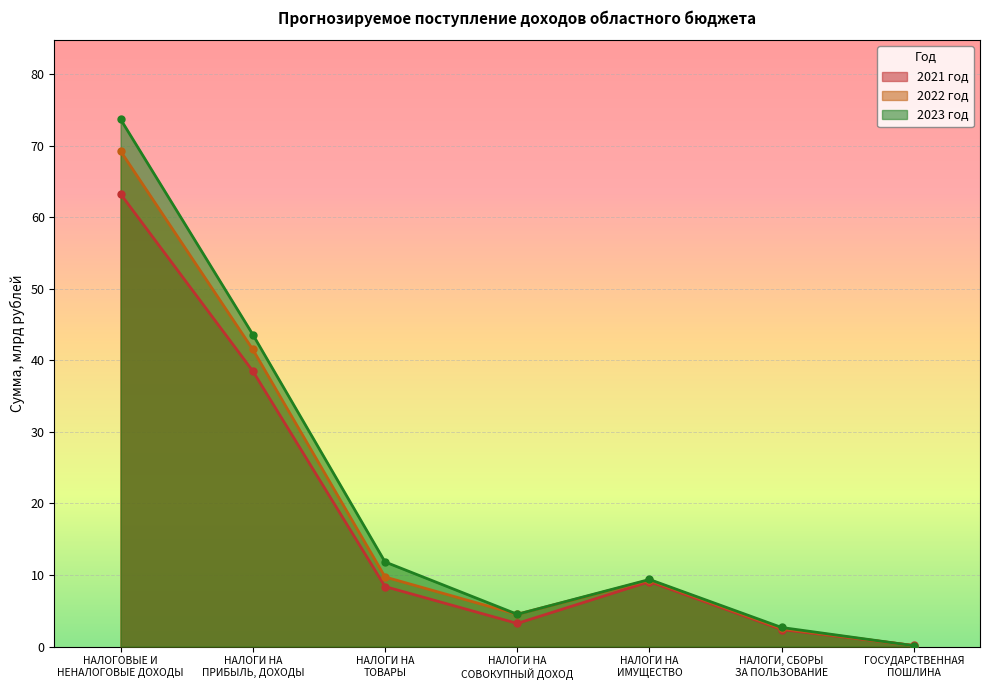

Which series has the widest spread of values?

2023 год